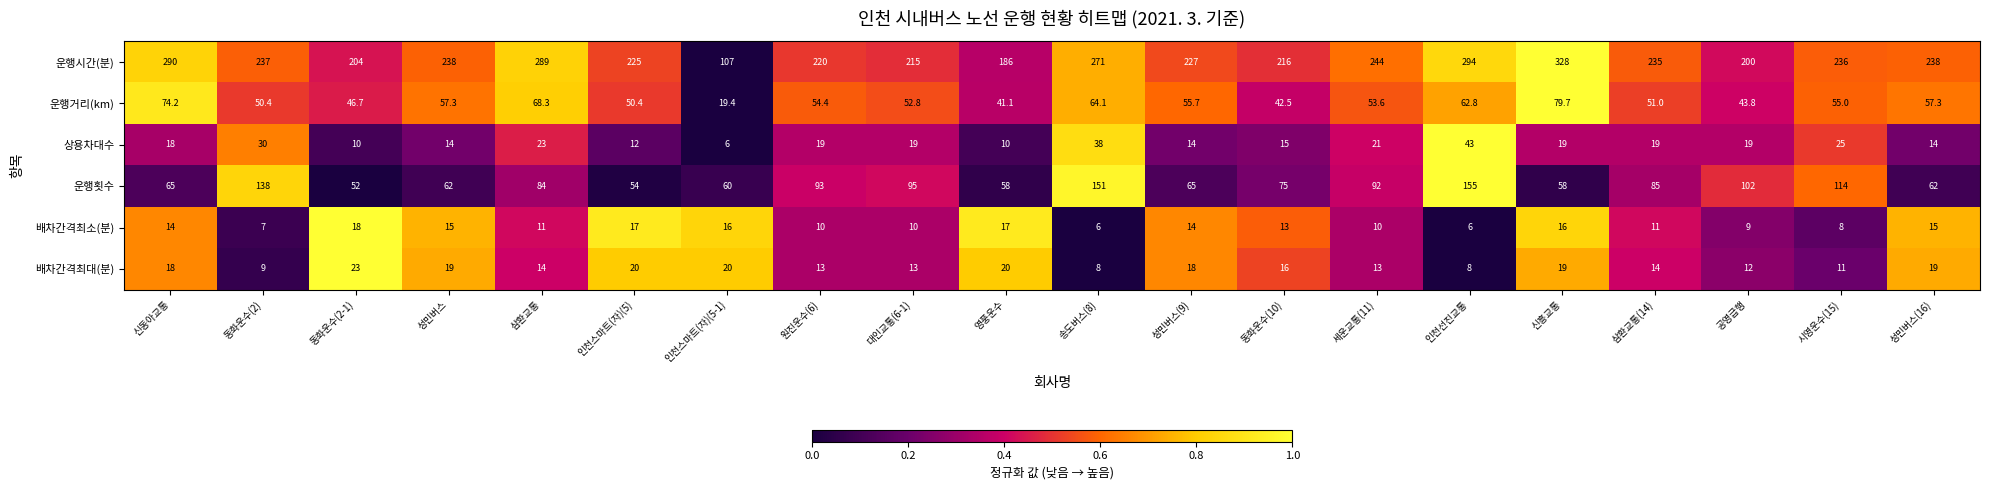

What is the average value of the 운행횟수 series?

86.0